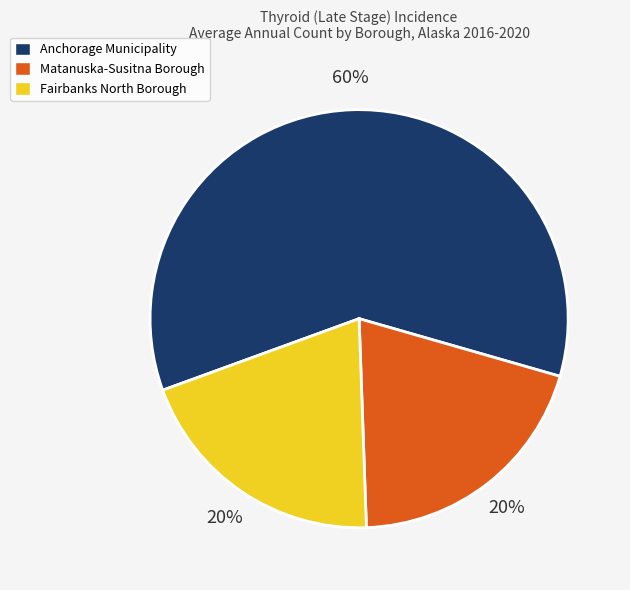

Combined, do Anchorage Municipality and Fairbanks North Borough account for over 50%?

Yes